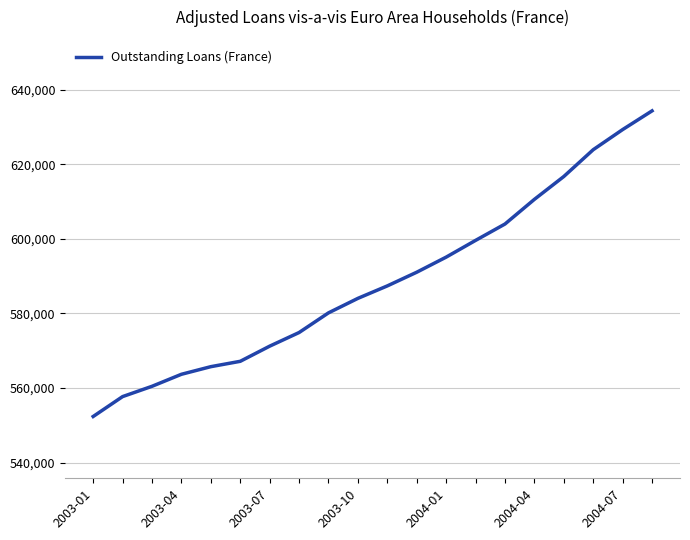

What is the difference between the maximum and minimum values?

81947